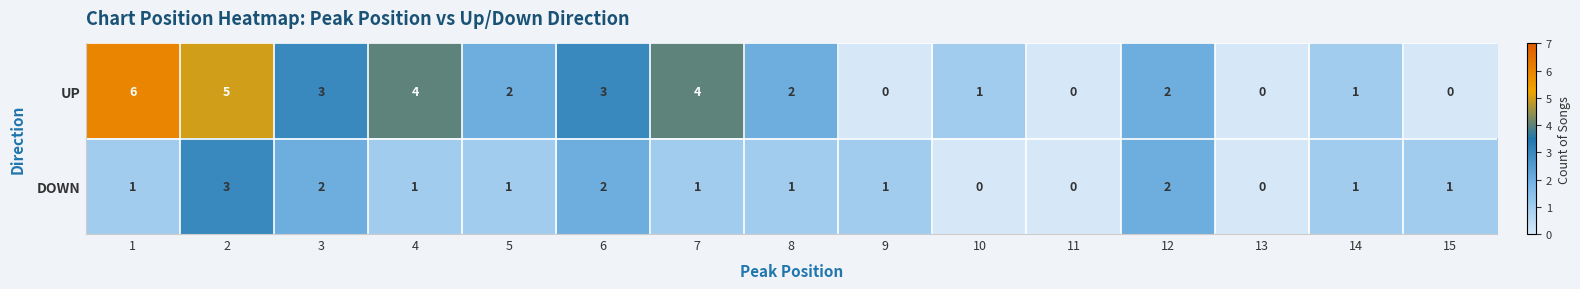

Rank the series by their average value, from highest to lowest.

UP, DOWN